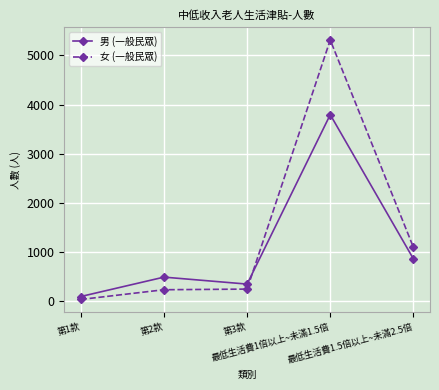

At which category does the chart reach its minimum across all series?

第1款